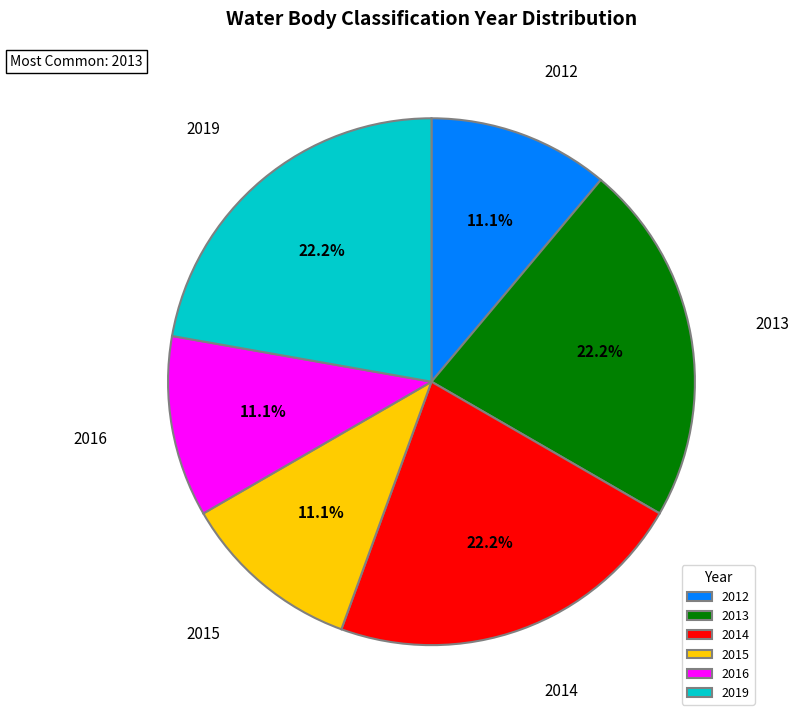

The 2013 slice represents 34% of the pie. True or false?

False